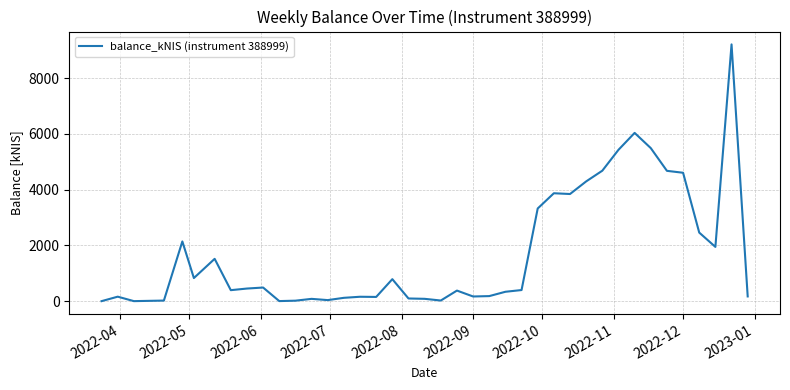

What is the difference between the maximum and minimum values?

9214.7